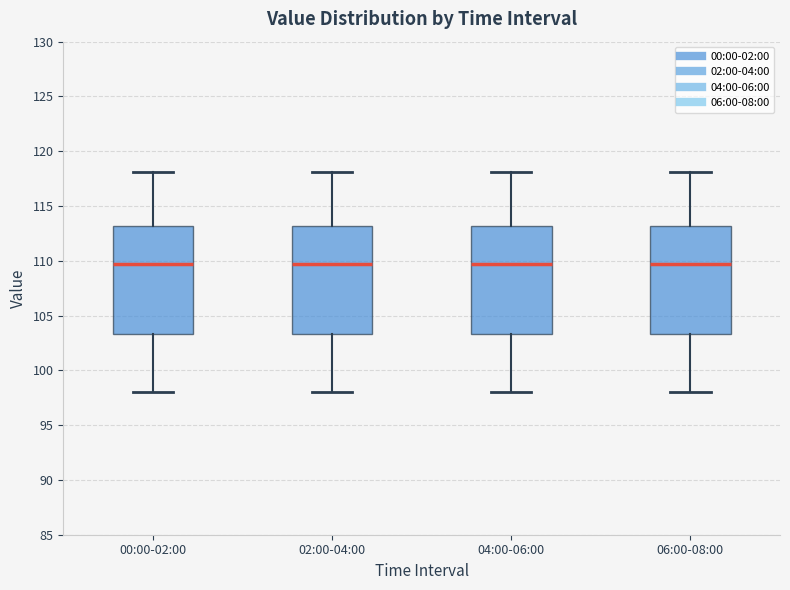

Reading left to right, transcribe this box plot: for each box, give where its median line is, the range the box spans, and where its two whiskers end, as read against the y-axis. The values are not printed on the chart, so give them approximately, as read against the axis.

00:00-02:00: median 109.5, box 103.5 to 113.0, whiskers 98.0 to 118.0
02:00-04:00: median 109.5, box 103.5 to 113.0, whiskers 98.0 to 118.0
04:00-06:00: median 109.5, box 103.5 to 113.0, whiskers 98.0 to 118.0
06:00-08:00: median 109.5, box 103.5 to 113.0, whiskers 98.0 to 118.0